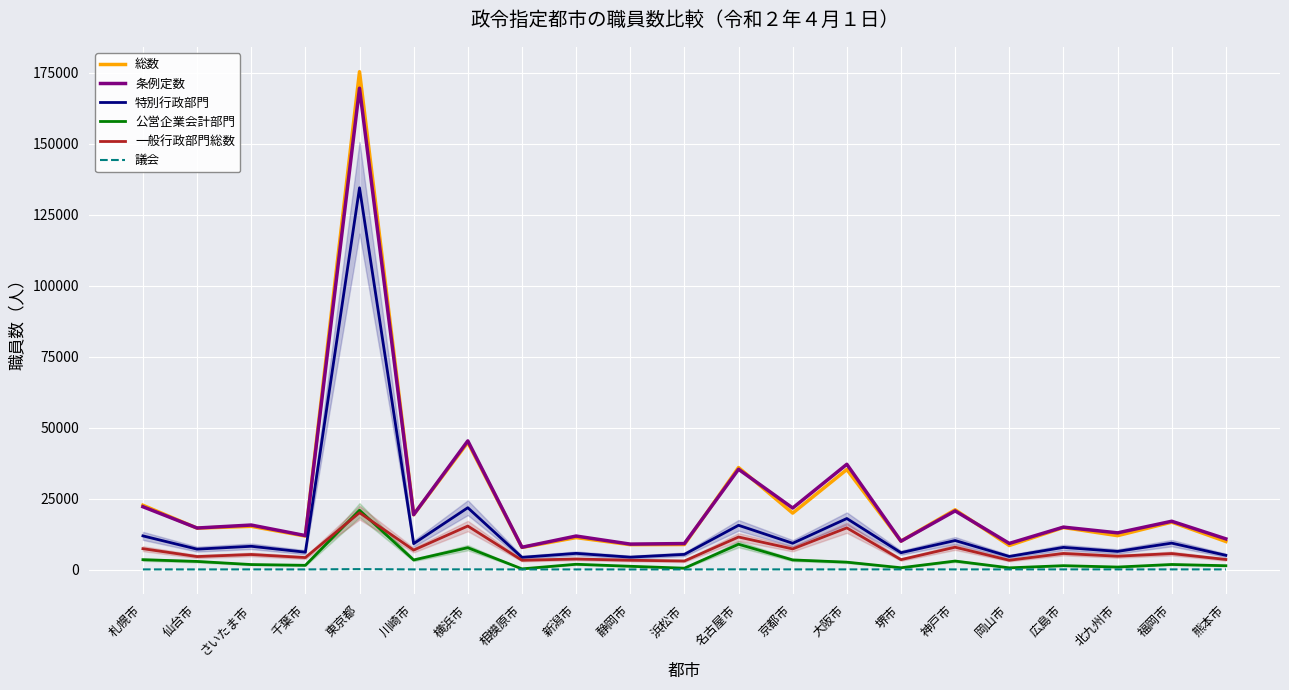

What is the difference between the highest and lowest values at 札幌市?

22593